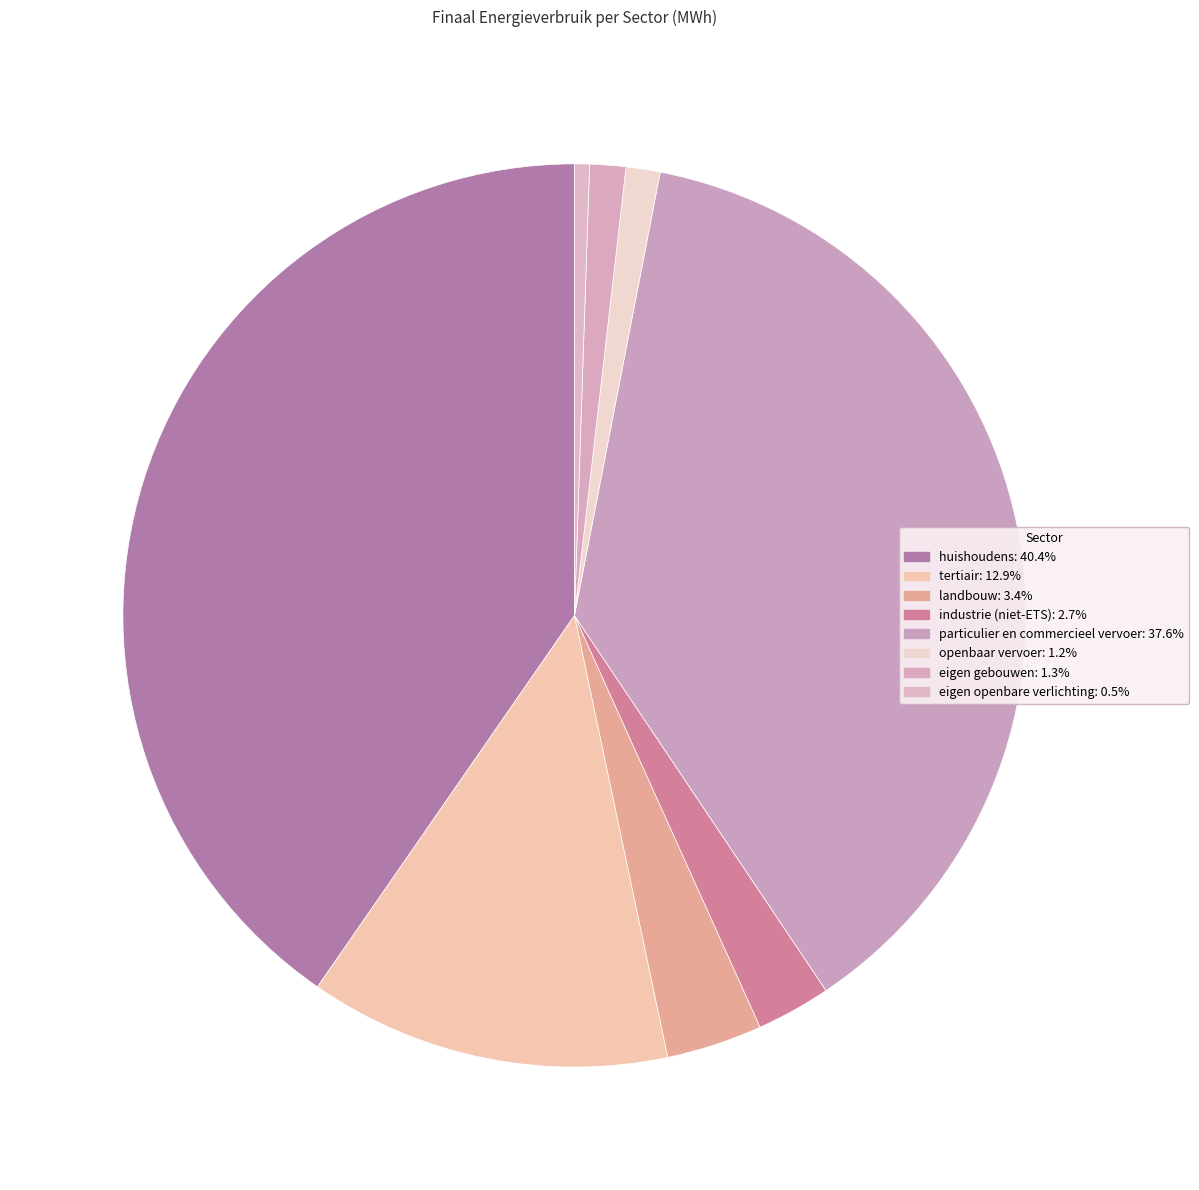

What is the largest slice in the pie chart?

huishoudens